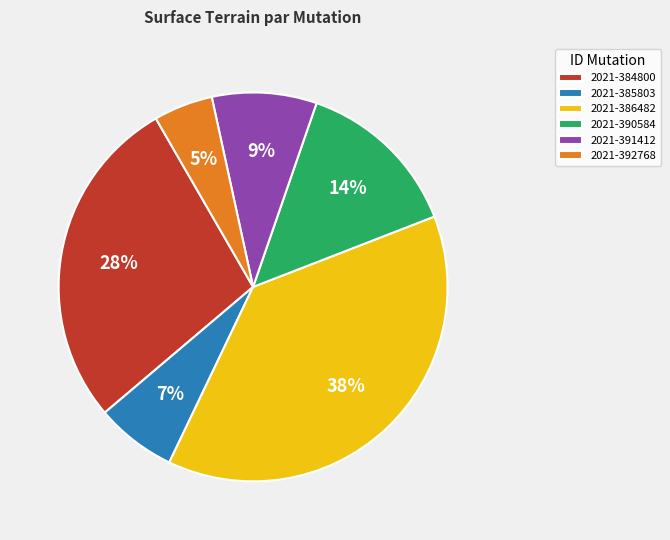

Rank the categories by value from lowest to highest.

2021-392768, 2021-385803, 2021-391412, 2021-390584, 2021-384800, 2021-386482